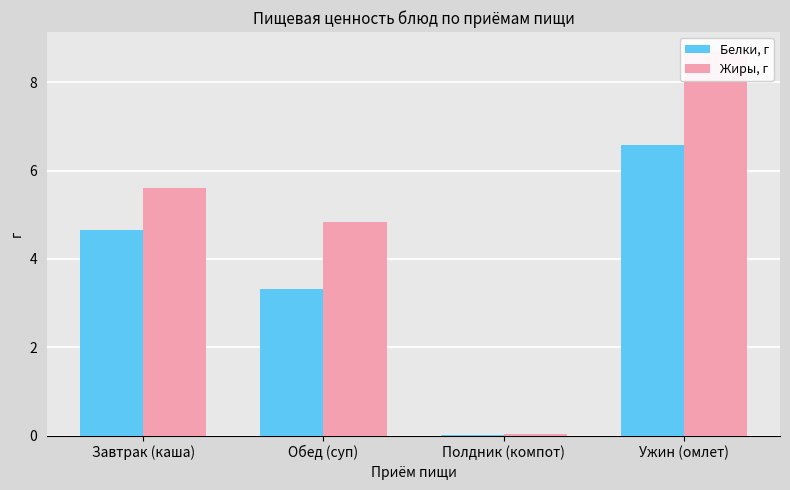

What are all the series names shown in the legend?

Белки, г, Жиры, г